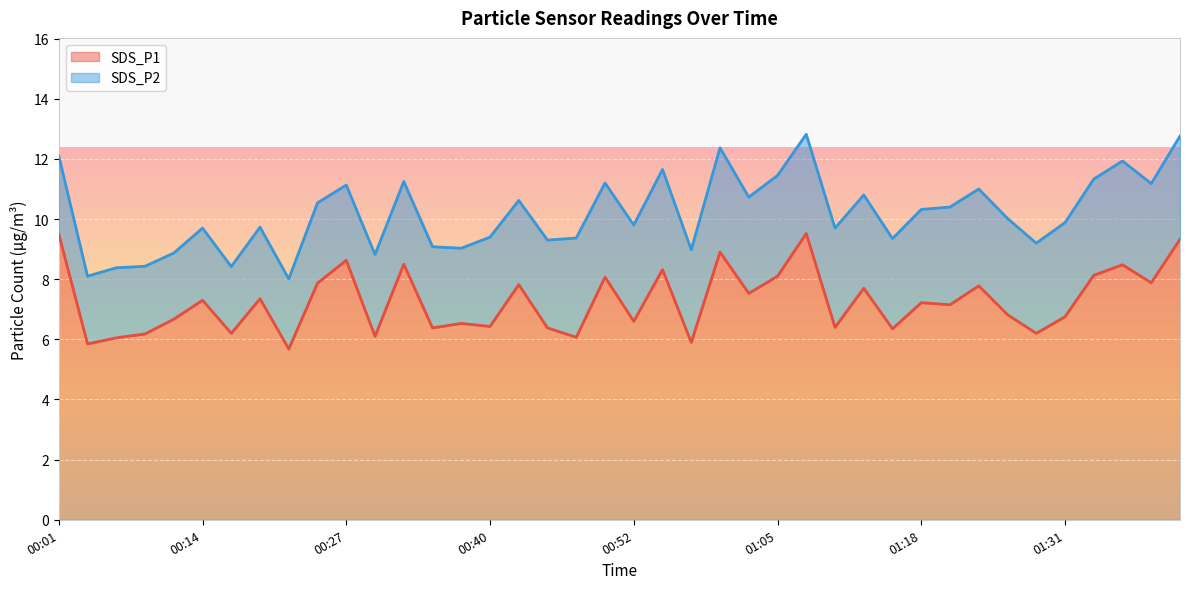

What is the maximum value shown in the chart?

9.5